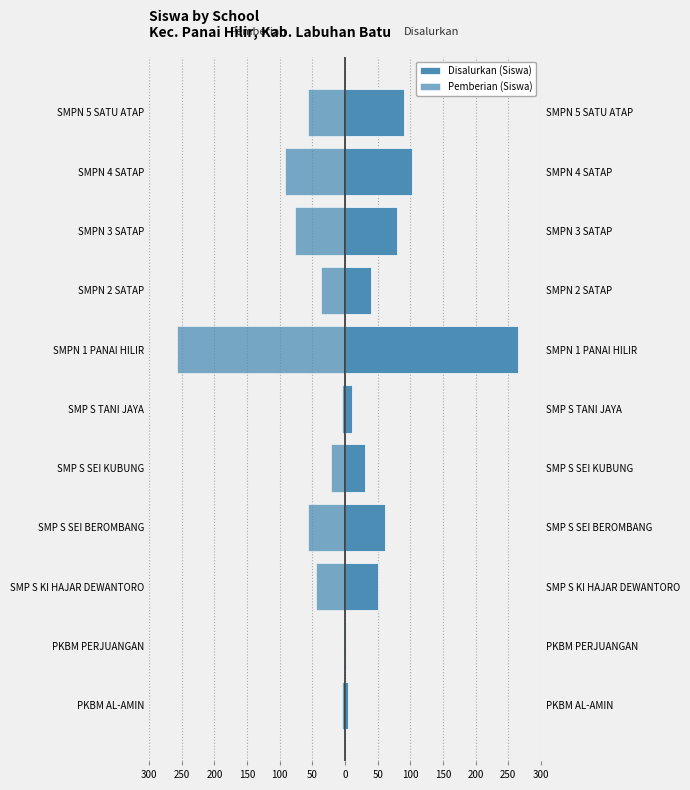

What is the spread (max minus min) of values at SMP S SEI KUBUNG?

51